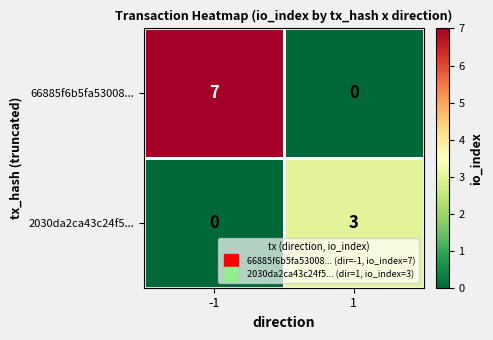

What is the difference between the maximum and minimum values in the 2030da2ca43c24f5... series?

3